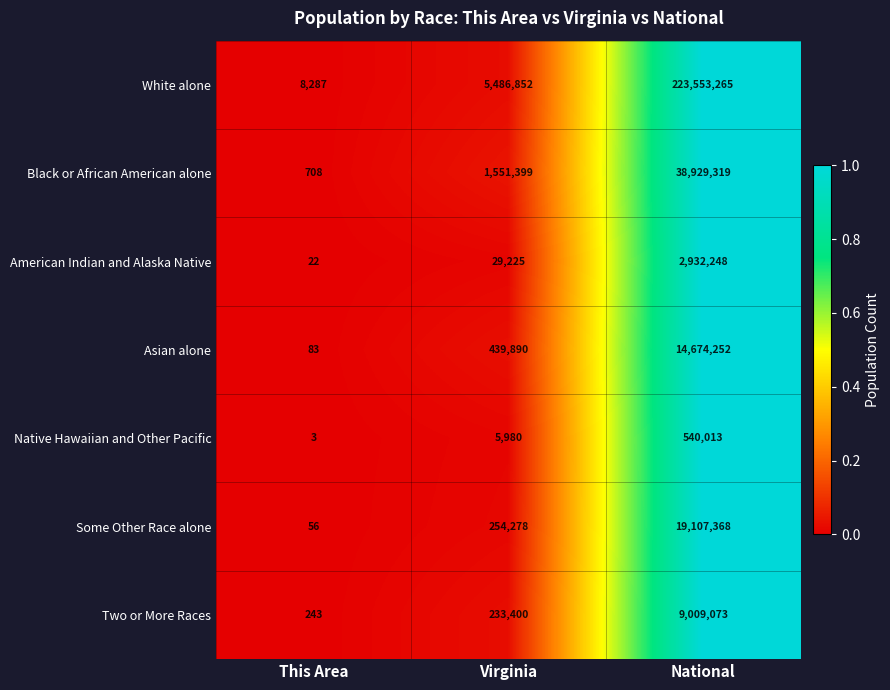

Count the number of data series in this chart.

7